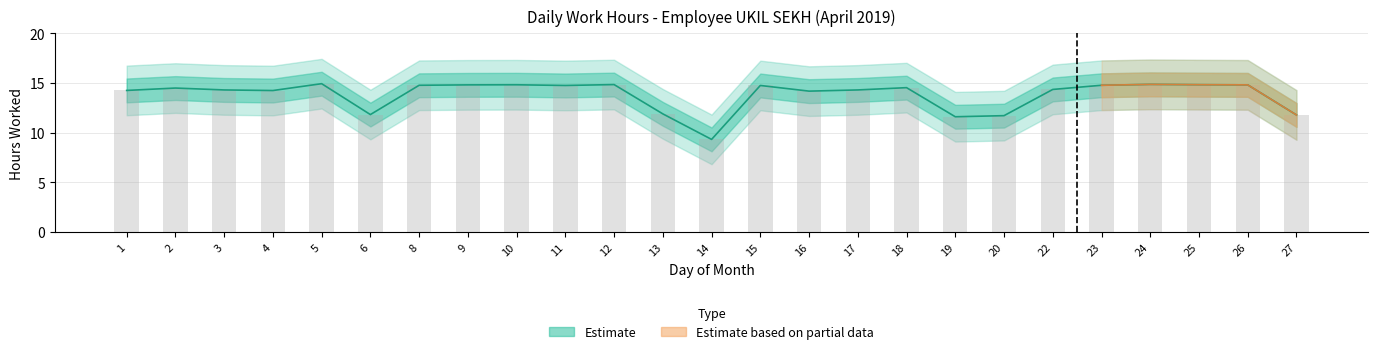

Reading left to right, what are all the values shown in this chart?

14.2	14.5	14.3	14.2	14.9	11.8	14.8	14.8	14.8	14.8	14.8	11.9	9.3	14.8	14.2	14.3	14.5	11.6	11.7	14.3	14.8	14.9	14.8	14.8	11.8